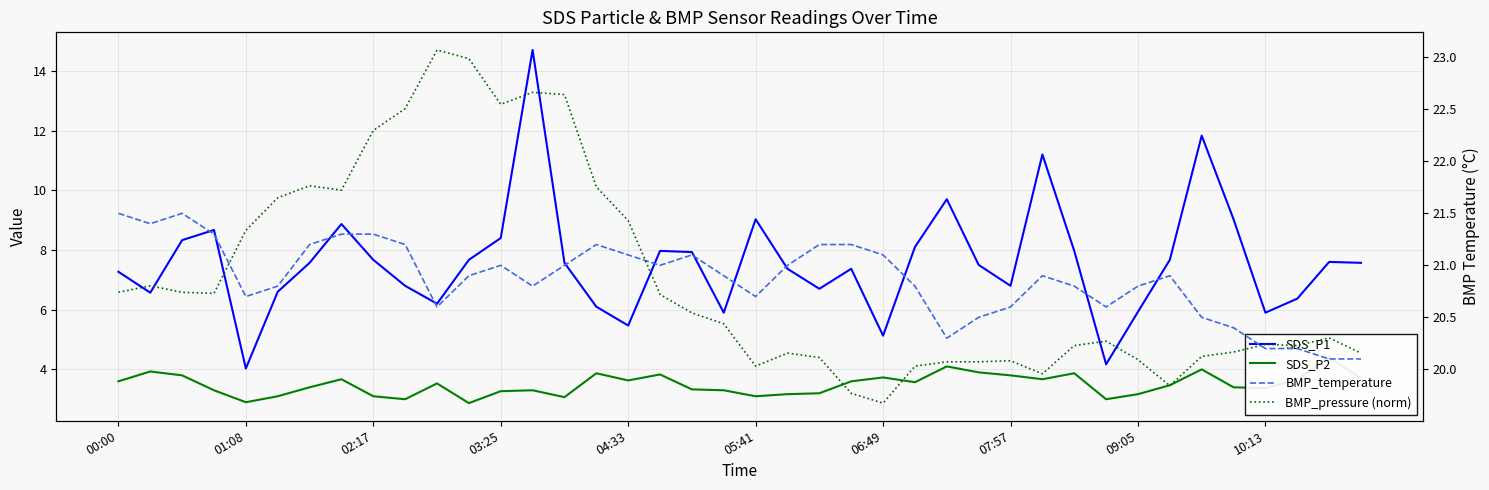

Does the chart have visible grid lines?

Yes